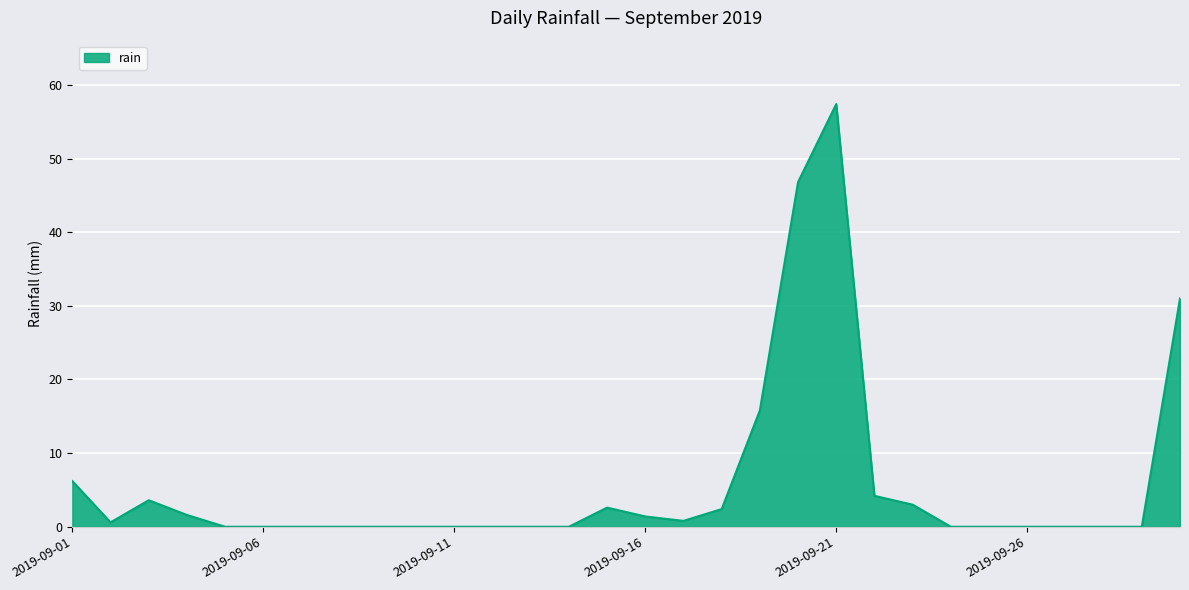

What is the maximum value shown in the chart?

57.4